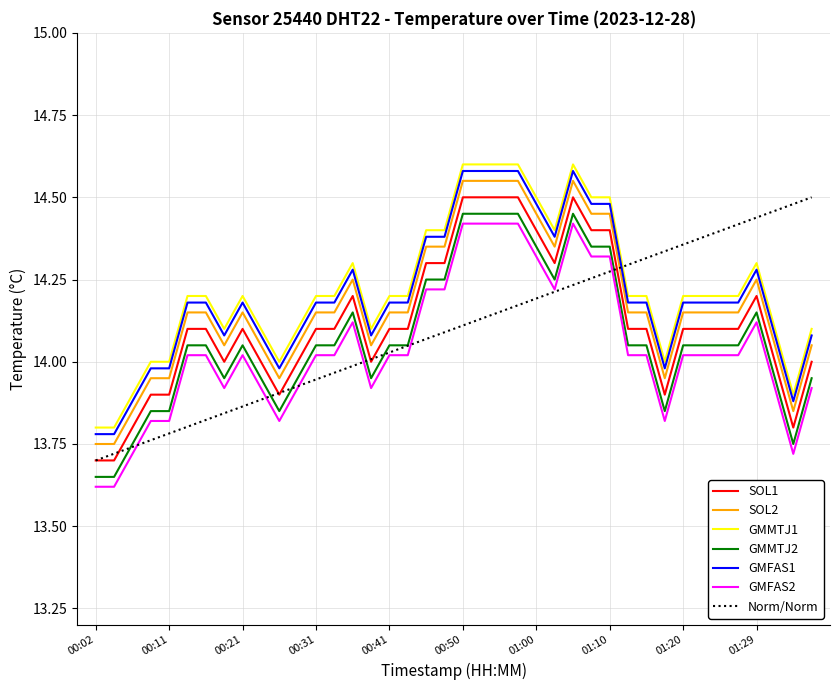

True or false: GMMTJ1 and SOL1 cross at least once.

False